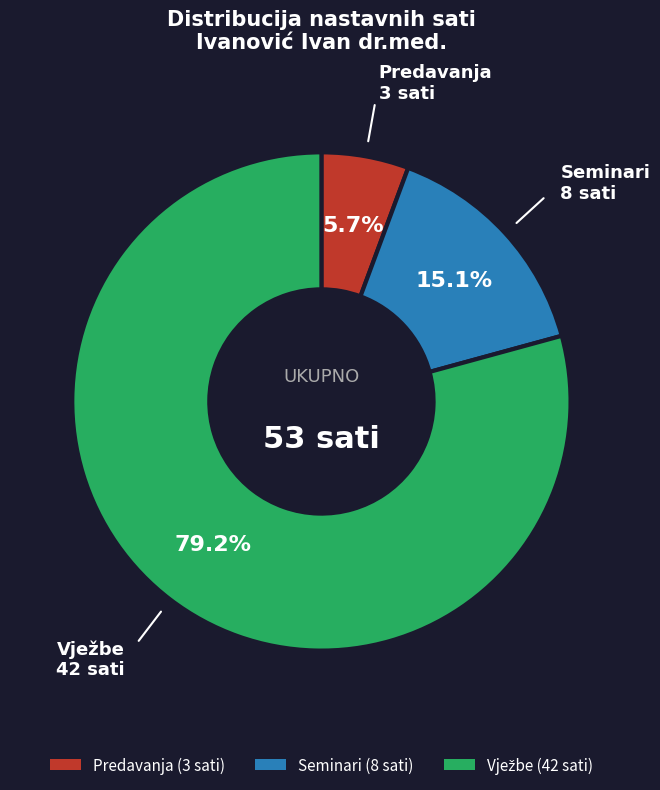

Is there a majority slice in this chart?

Yes